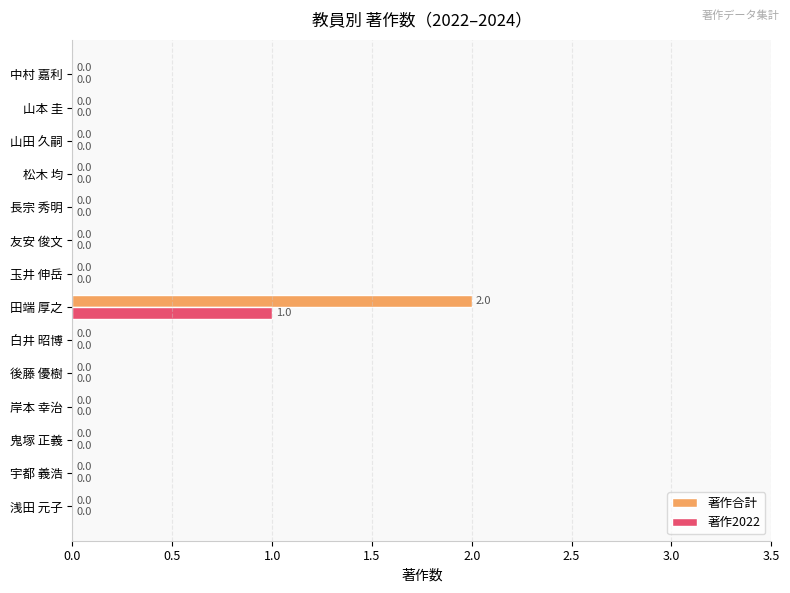

How many 著作2022 values are between 0 and 1?

14